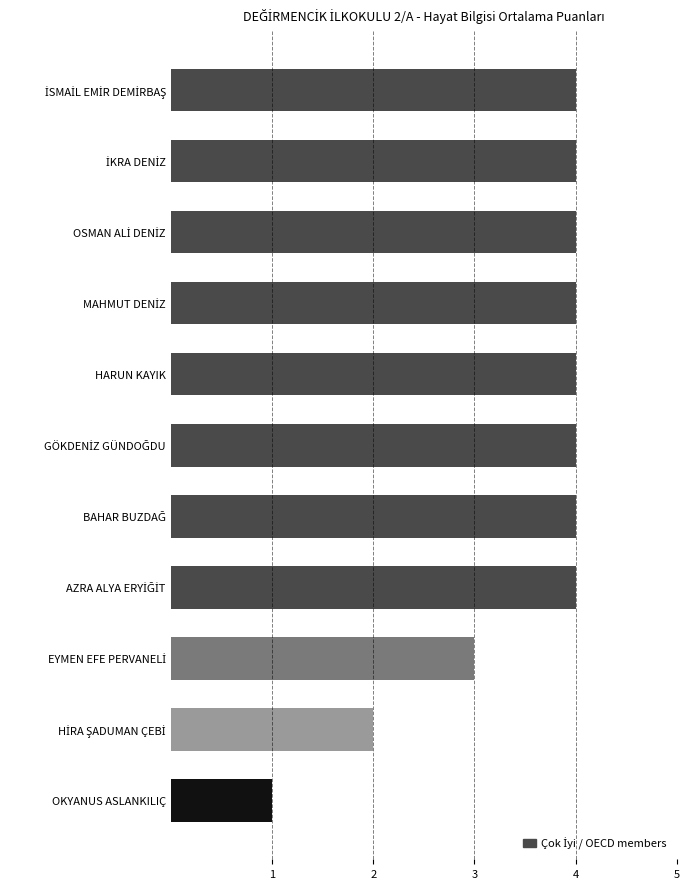

Reading bottom to top, list all the values displayed in this chart.

1	2	3	4	4	4	4	4	4	4	4